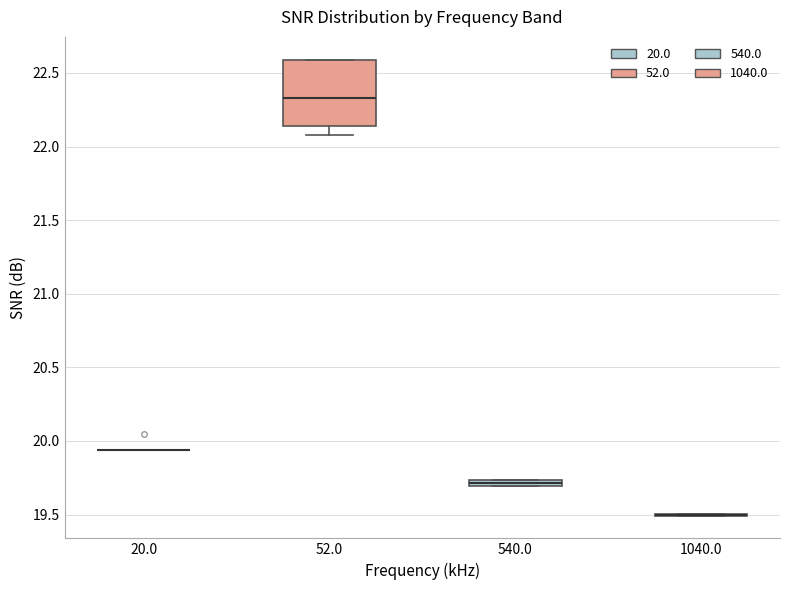

Where is the upper edge of the box at x = 540.0 on the y-axis? The values are not printed on the chart, so give them approximately, as read against the axis.

19.75